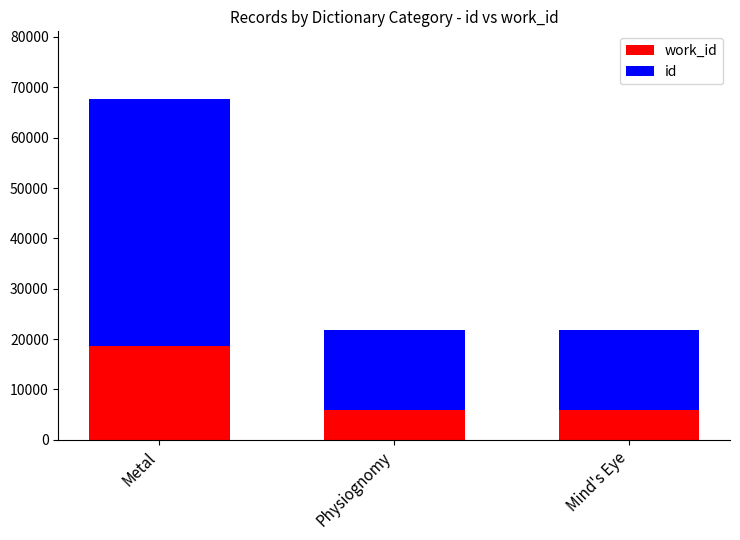

At which category is the sum across all series the highest?

Metal